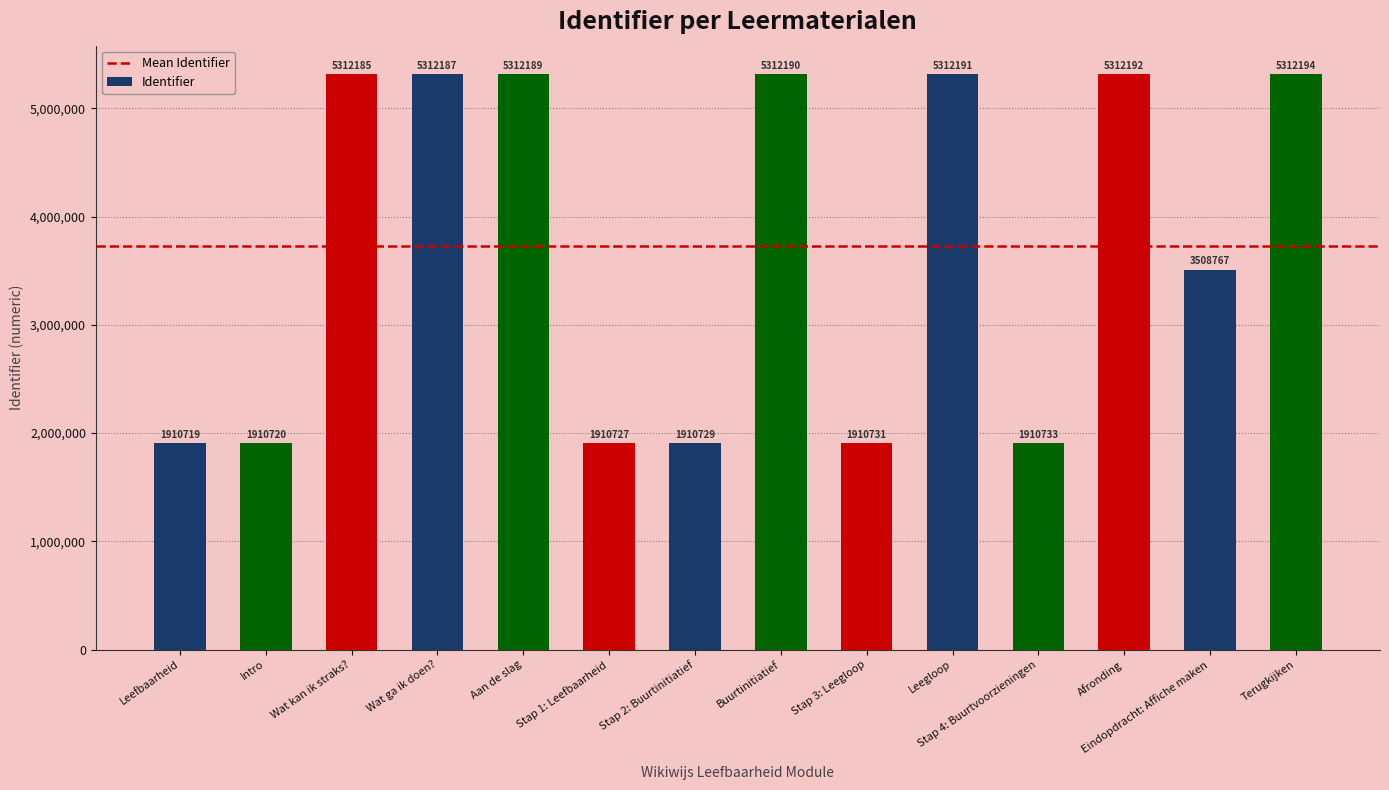

What is the average value?

3725604